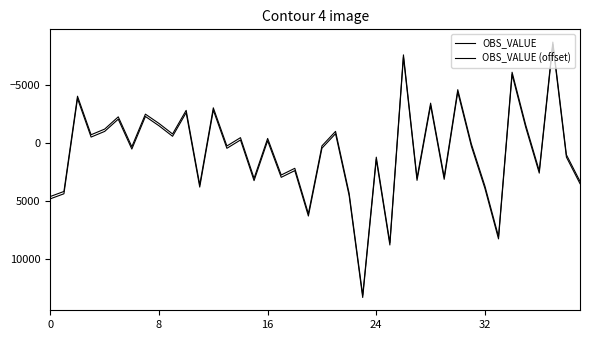

Which series has the widest spread of values?

OBS_VALUE